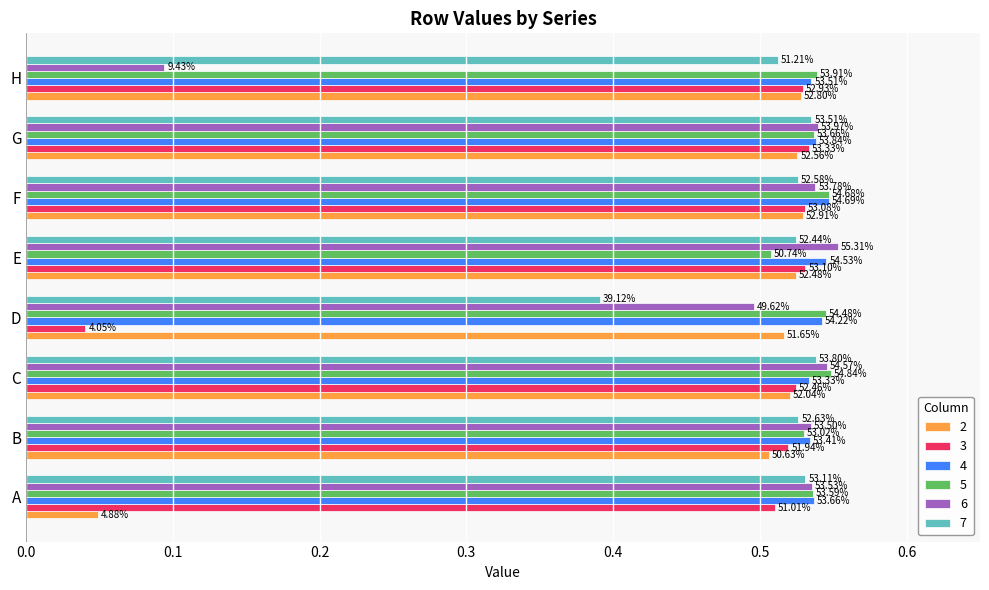

What is the sum of all 3 values?

3.7